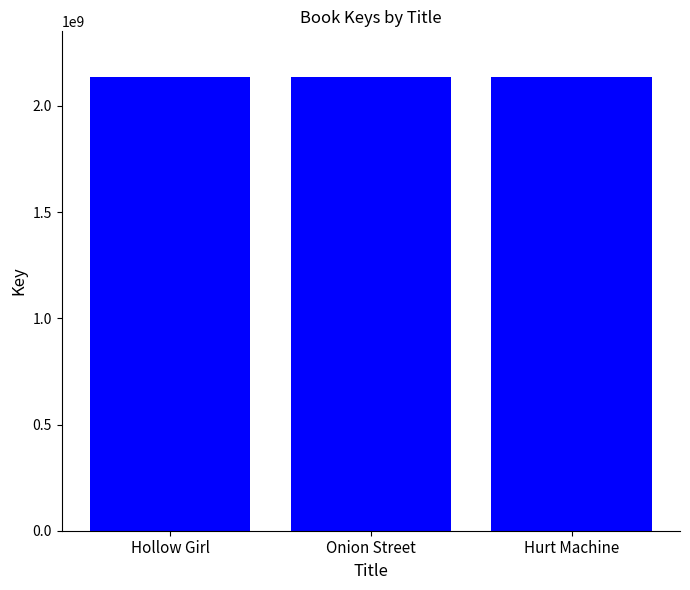

What is the sum of the values at Onion Street and Hollow Girl?

4275400646